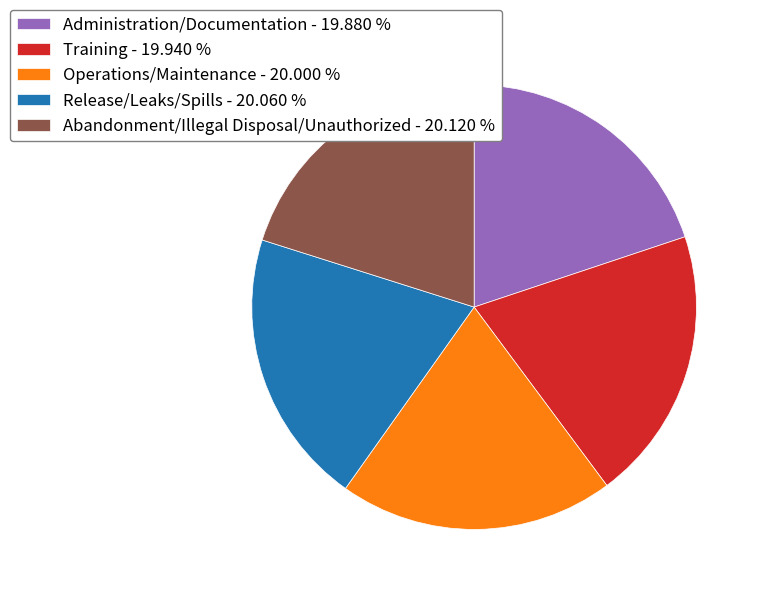

Combined, do Abandonment/Illegal Disposal/Unauthorized and Administration/Documentation account for over 50%?

No